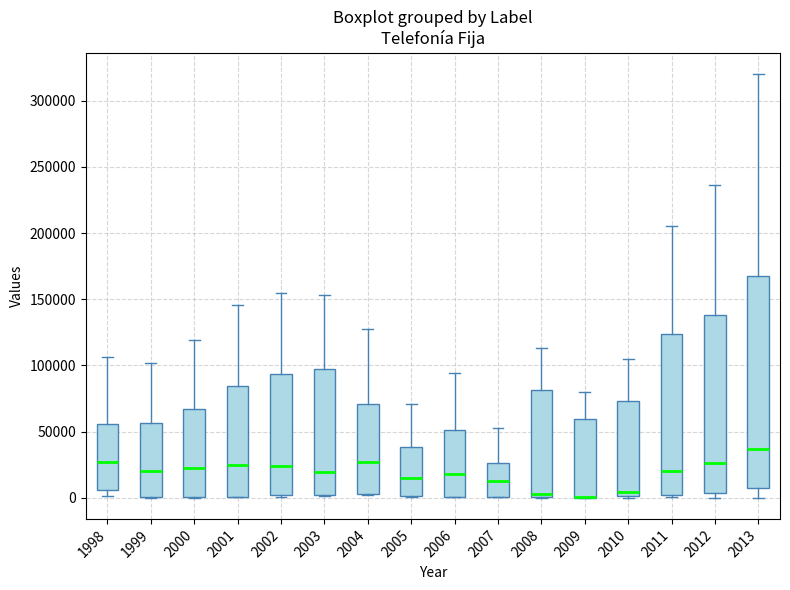

Reading left to right, read every box against the y-axis: the position of its median line, the range the box covers, and the ends of its whiskers. The values are not printed on the chart, so give them approximately, as read against the axis.

1998: median 25000, box 5000 to 55000, whiskers 0 to 105000
1999: median 20000, box 0 to 55000, whiskers 0 to 100000
2000: median 20000, box 0 to 65000, whiskers 0 to 120000
2001: median 25000, box 0 to 85000, whiskers 0 to 145000
2002: median 25000, box 0 to 95000, whiskers 0 (just below the box's lower edge) to 155000
2003: median 20000, box 0 to 100000, whiskers 0 to 155000
2004: median 25000, box 5000 to 70000, whiskers 0 to 125000
2005: median 15000, box 0 to 40000, whiskers 0 to 70000
2006: median 20000, box 0 to 50000, whiskers 0 to 95000
2007: median 15000, box 0 to 25000, whiskers 0 to 55000
2008: median 5000, box 0 to 80000, whiskers 0 to 115000
2009: median 0 (drawn on the box's lower edge), box 0 to 60000, whiskers 0 to 80000
2010: median 5000, box 0 to 75000, whiskers 0 to 105000
2011: median 20000, box 0 to 125000, whiskers 0 (just below the box's lower edge) to 205000
2012: median 25000, box 5000 to 140000, whiskers 0 to 235000
2013: median 35000, box 10000 to 165000, whiskers 0 to 320000